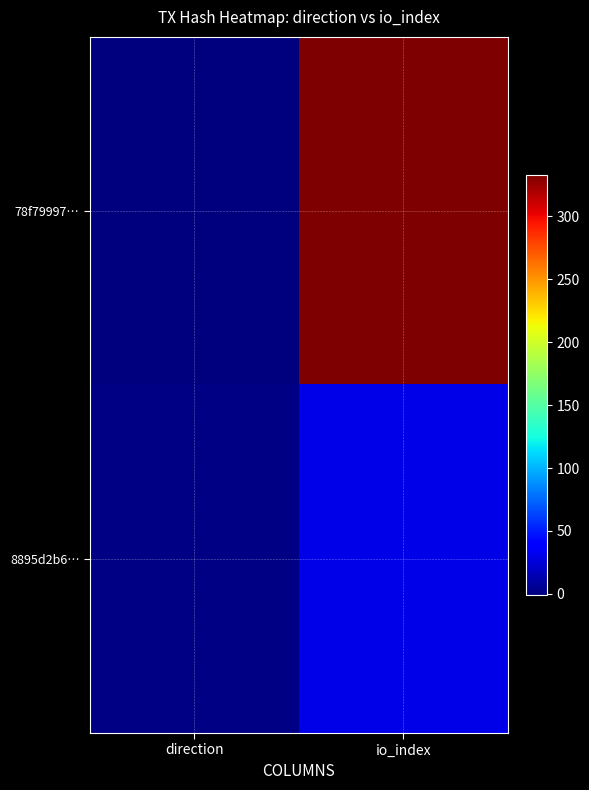

List the series in order of their overall mean, highest first.

78f79997…, 8895d2b6…